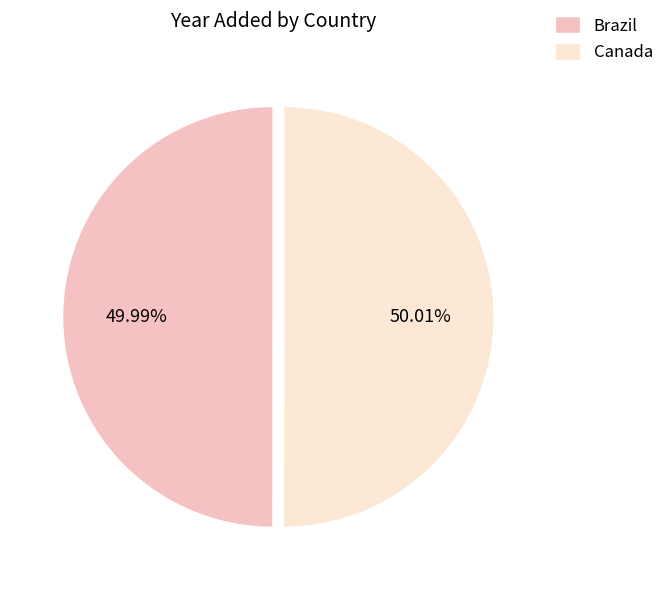

What is the ratio of the value at Canada to the value at Brazil?

1.0